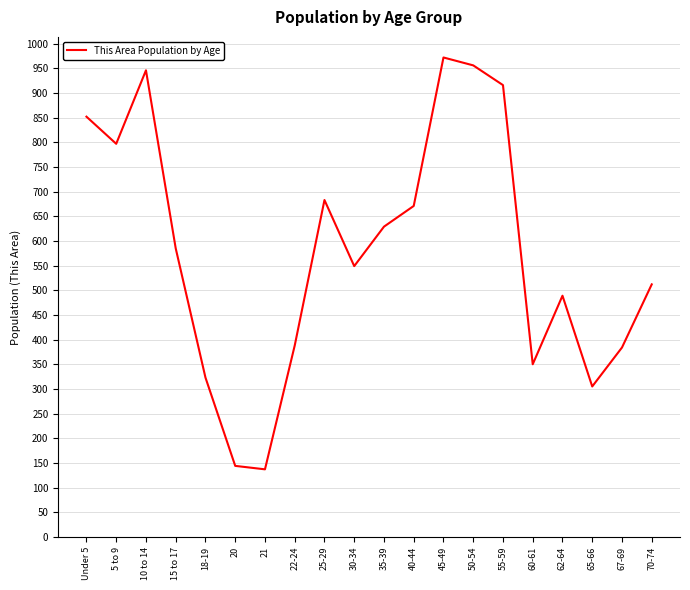

Approximately how many times larger is the value at 5 to 9 compared to 40-44?

1.2